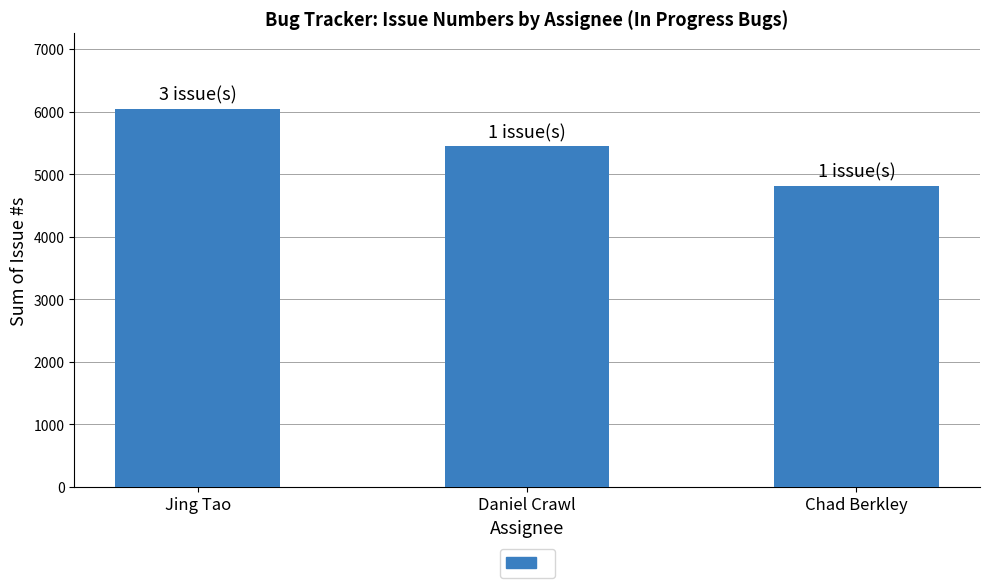

What is the label of the 2nd bar from the right?

Daniel Crawl